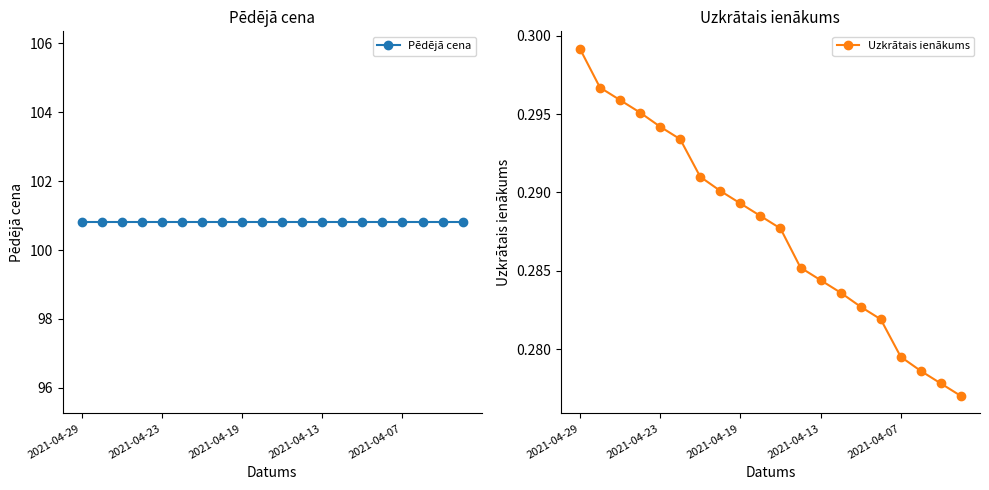

True or false: Pēdējā cena and Uzkrātais ienākums cross at least once.

False